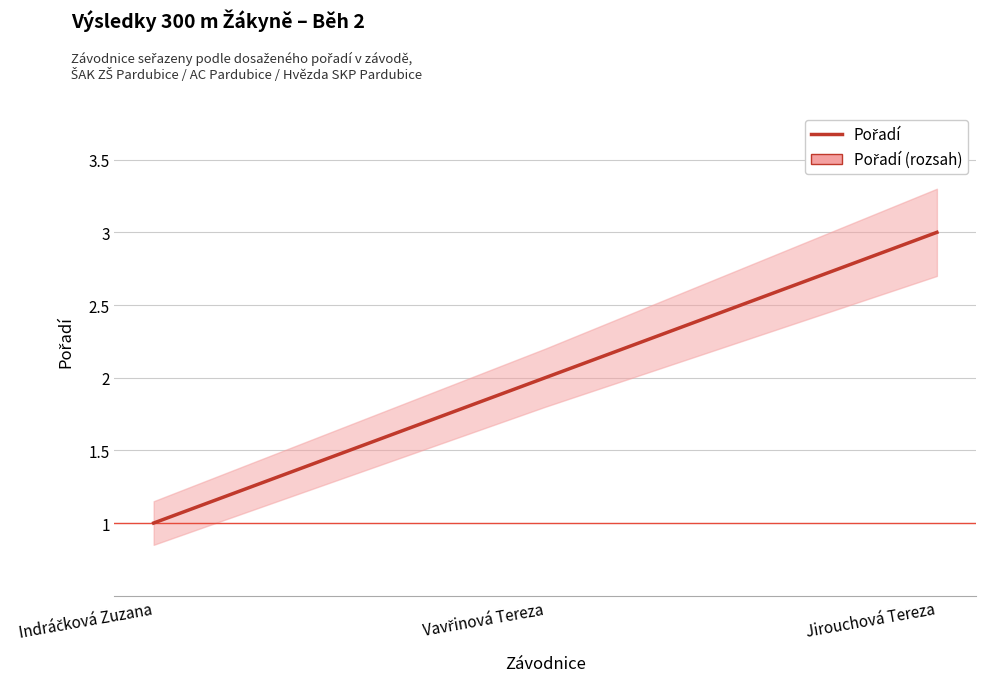

The value at Jirouchová Tereza is 5. True or false?

False